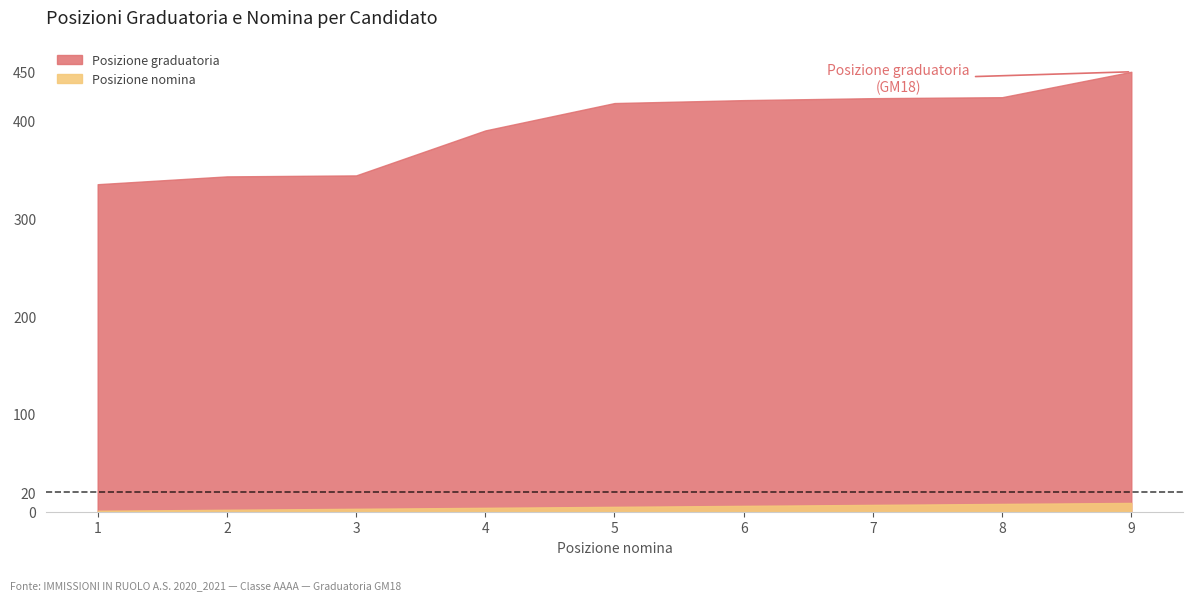

True or false: Posizione graduatoria and Posizione nomina intersect in this chart.

False